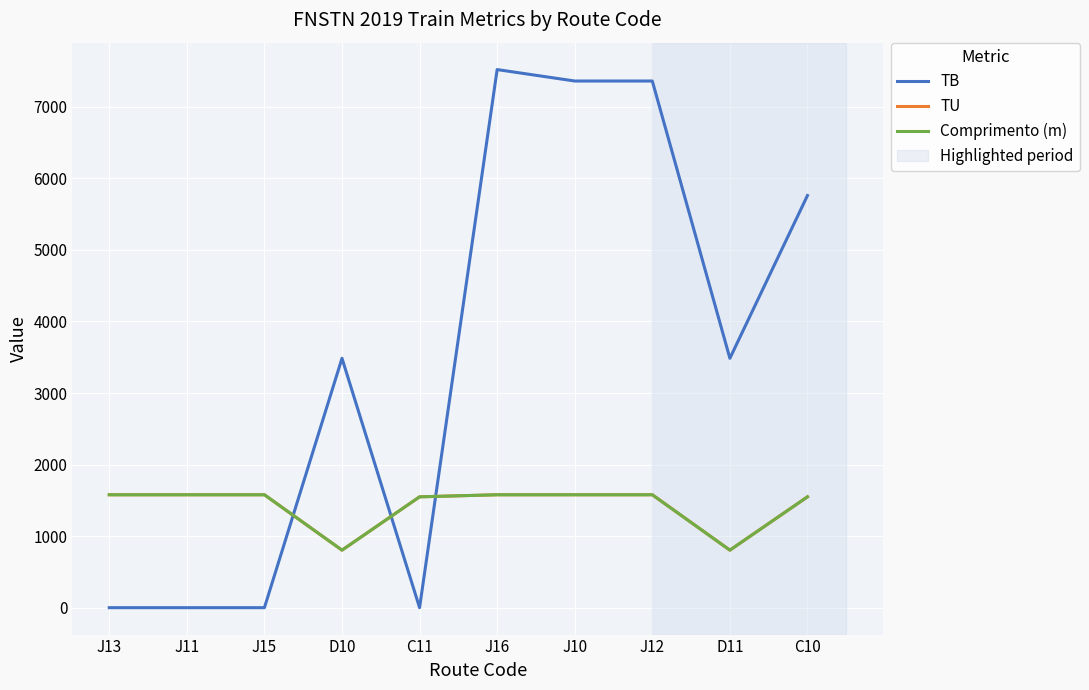

Rank the series at J13 from highest to lowest value.

TU, Comprimento (m), TB